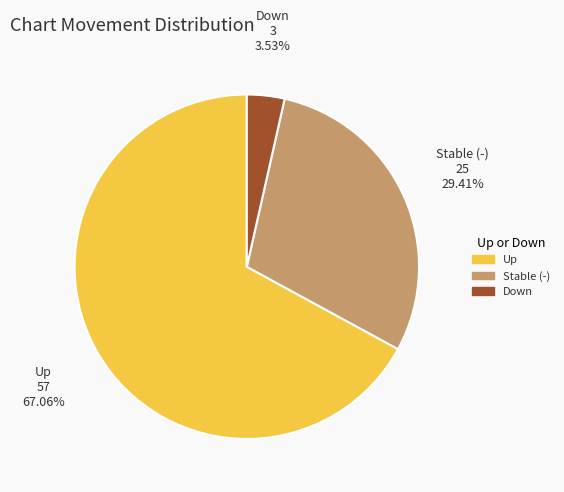

Which slice represents more than half of the pie?

Up